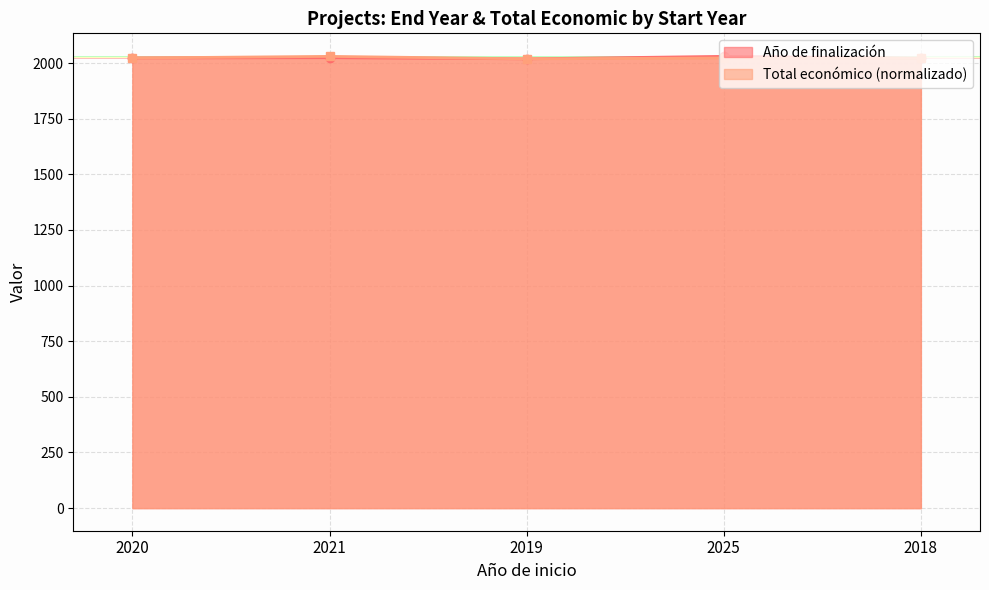

Reading left to right, extract all data points from this chart.

Año de finalización: 2020=2023.0	2021=2024.0	2019=2019.0	2025=2030.0	2018=2022.0
Total económico: 2020=2022.9	2021=2030.0	2019=2019.0	2025=2022.9	2018=2020.5